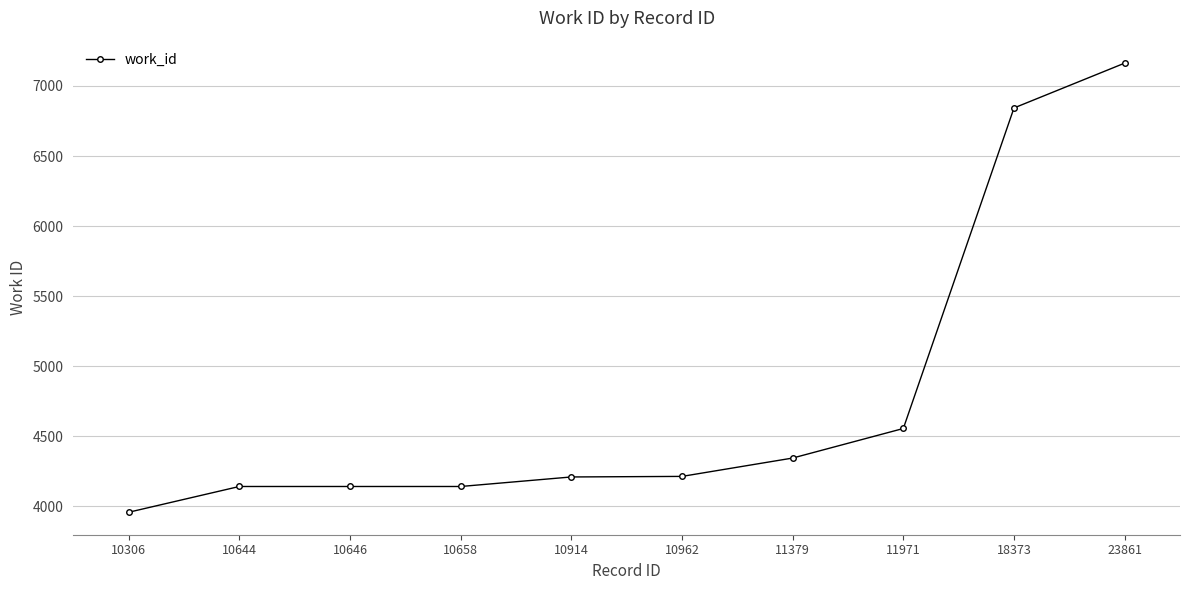

What is the minimum value shown in the chart?

3957